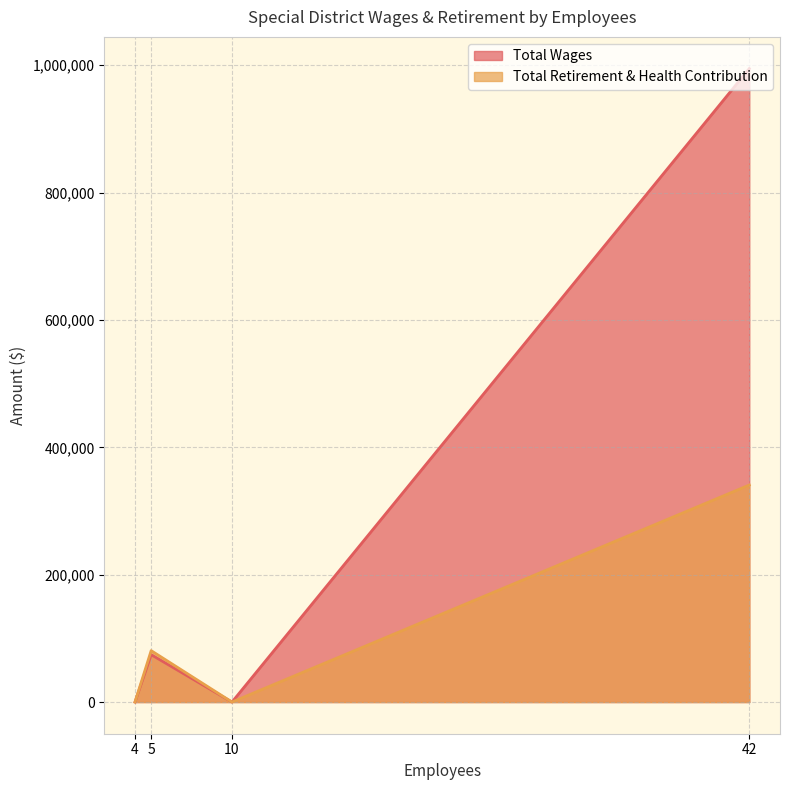

What is the sum of the Total Retirement & Health Contribution values at 5 and 4?

80733